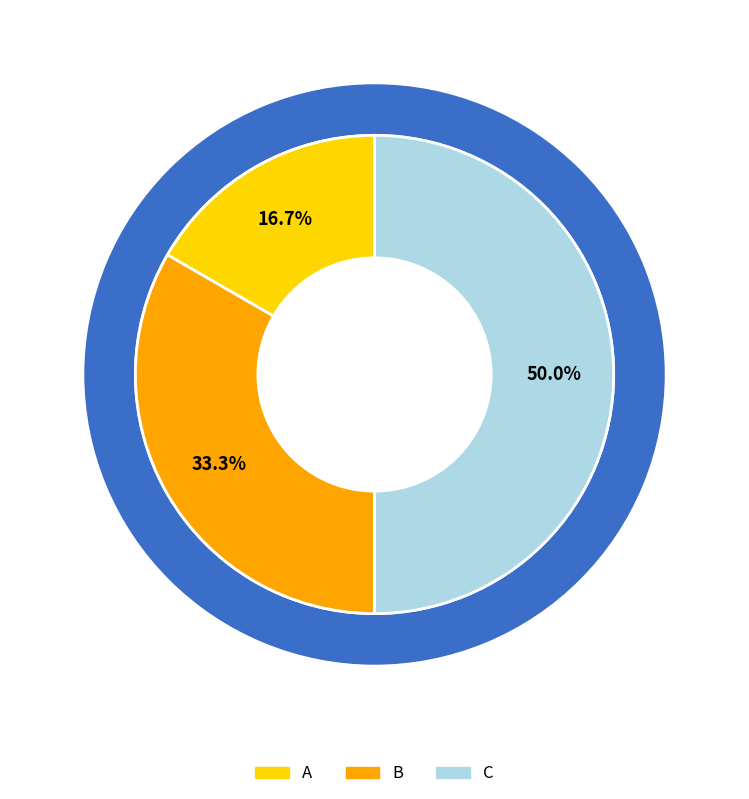

What is the total percentage of C and A?

66.7%